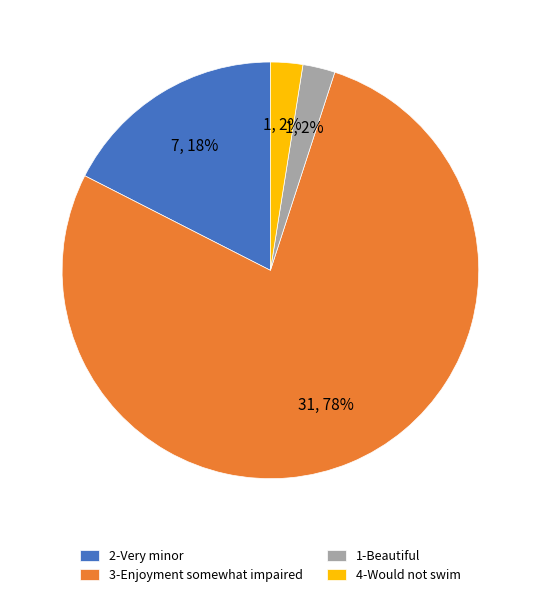

Count the number of slices in the pie.

4